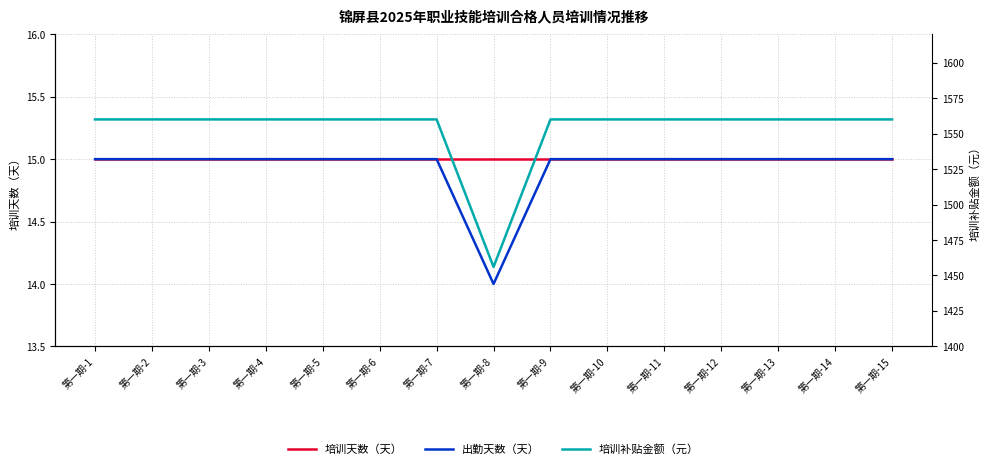

Which label corresponds to the largest value in the chart?

第一期-1